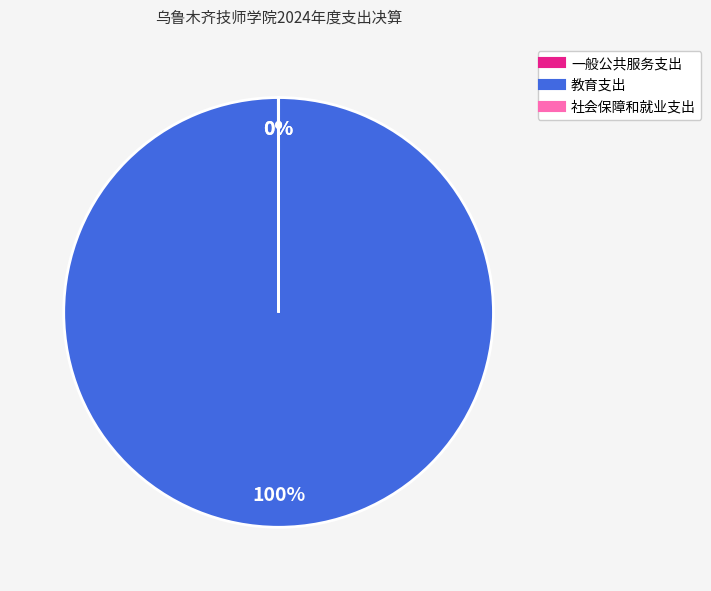

To the nearest percent, what is the average slice percentage?

33%